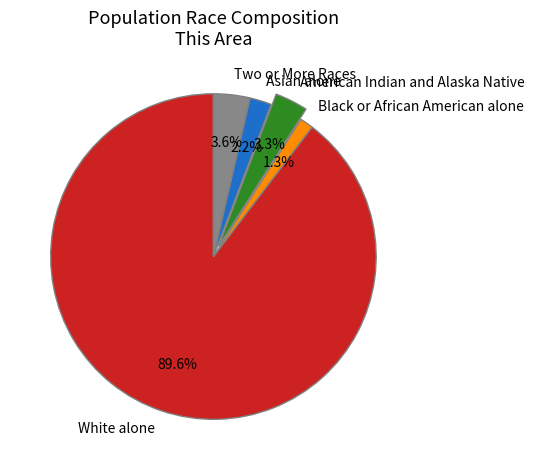

To the nearest percent, what portion does White alone represent?

90%